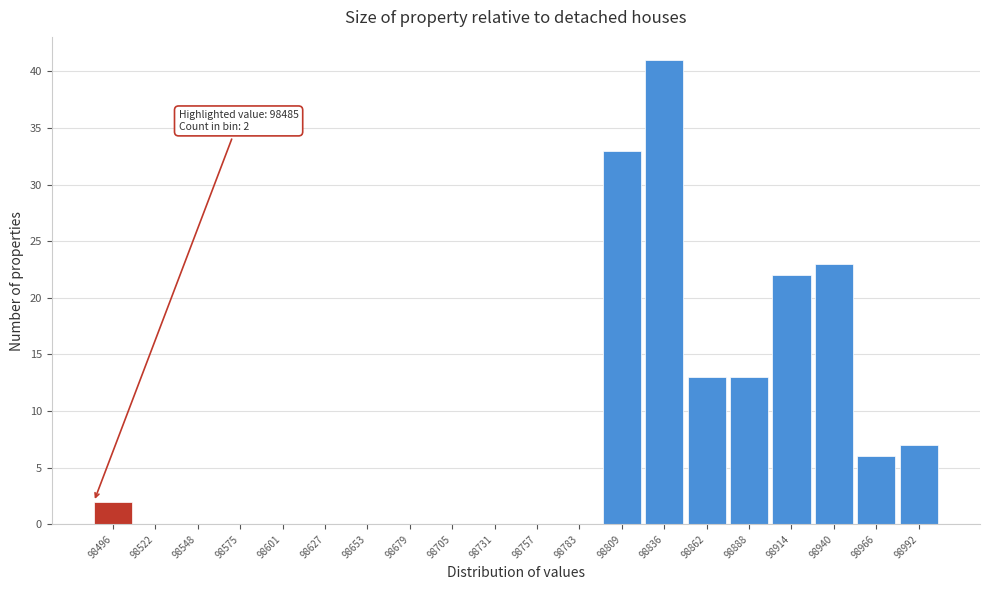

Over which range of the x-axis is the bar tallest?

98825 to 98850